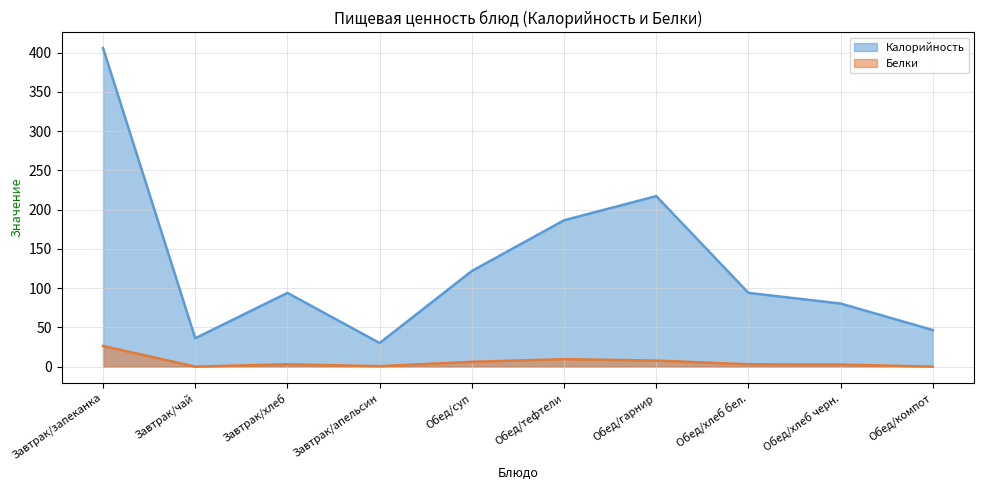

At which label is Калорийность closest to 218?

Обед/гарнир